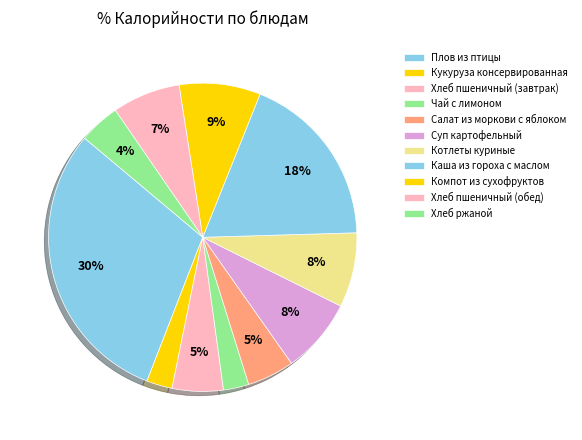

How many segments does this pie chart have?

11